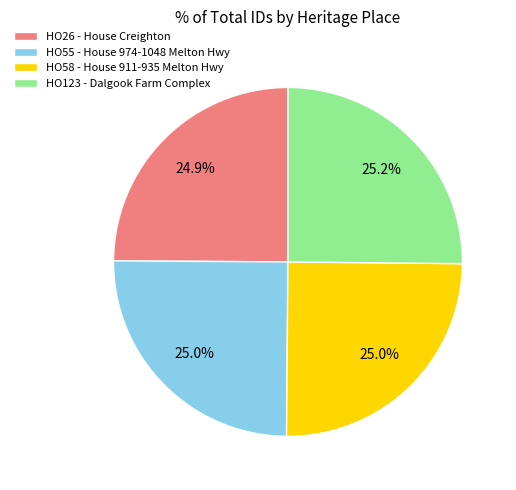

To the nearest percent, what percentage of the pie is HO58 - House 911-935 Melton Hwy?

25%